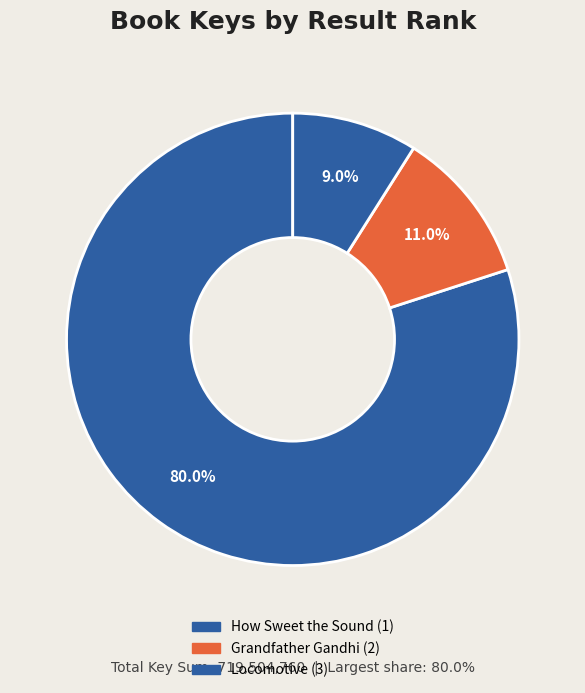

Combined, do How Sweet the Sound (1) and Grandfather Gandhi (2) account for over 50%?

Yes